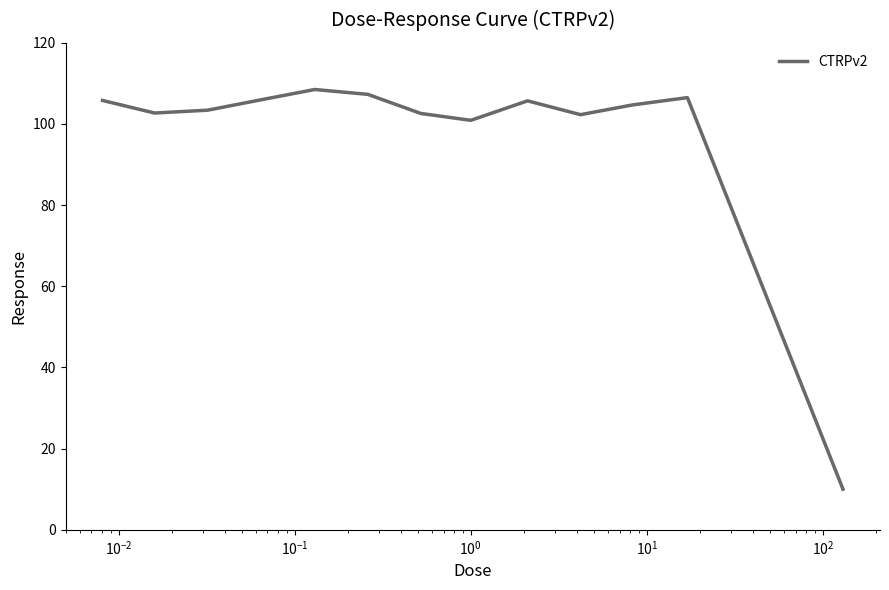

What is the smallest value displayed?

10.0